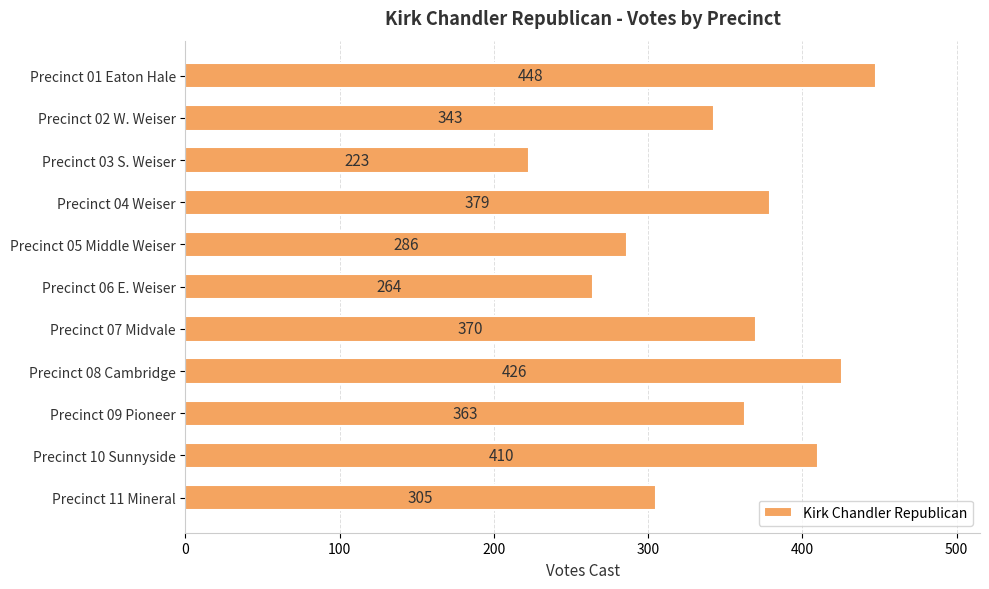

Is it true that the value at Precinct 05 Middle Weiser is 66?

False